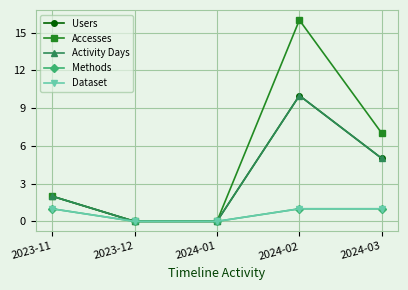

What is the difference between the Users values at 2023-11 and 2024-02?

8